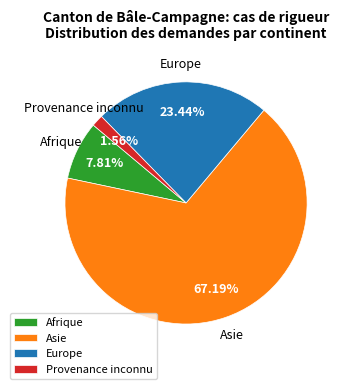

How many slices are in this pie chart?

4